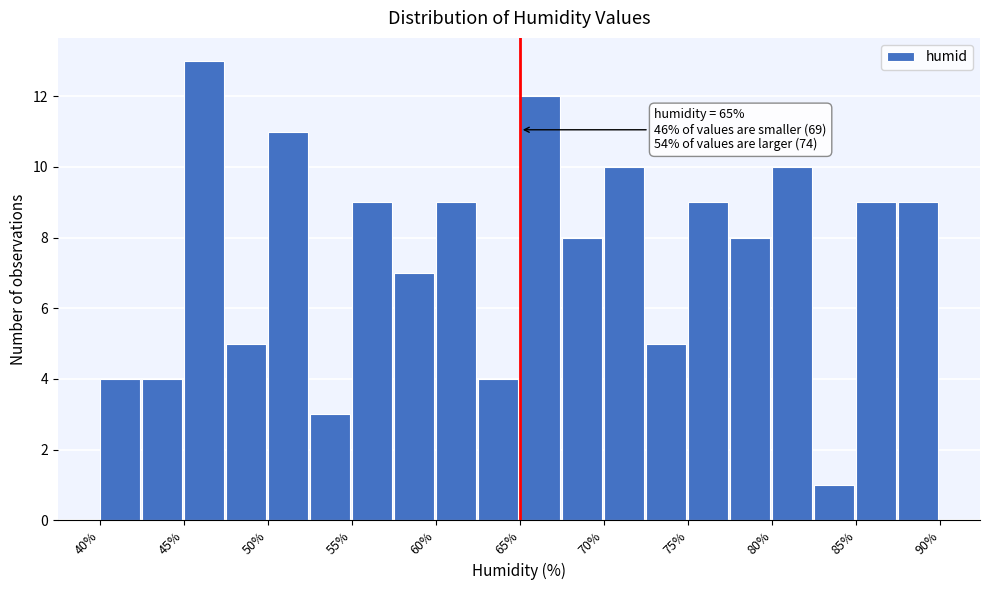

Over which range of the x-axis is the bar tallest?

45.0 to 47.5